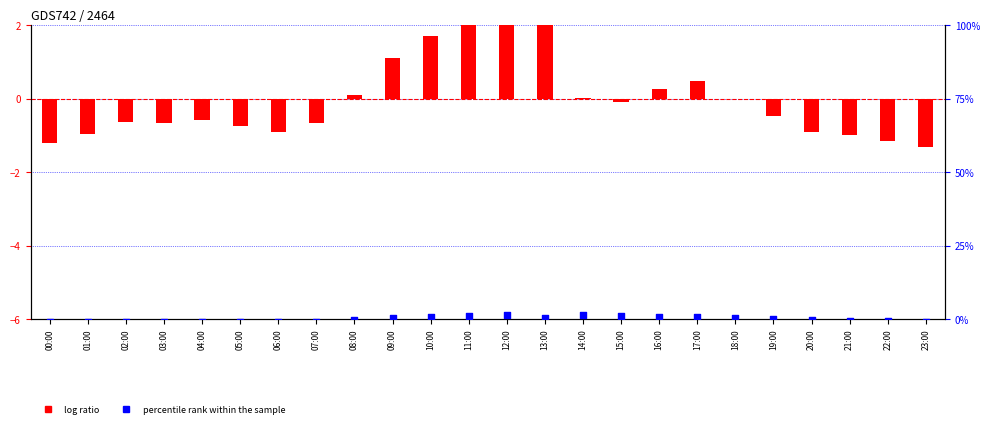

Which series reaches the minimum Y coordinate?

log ratio